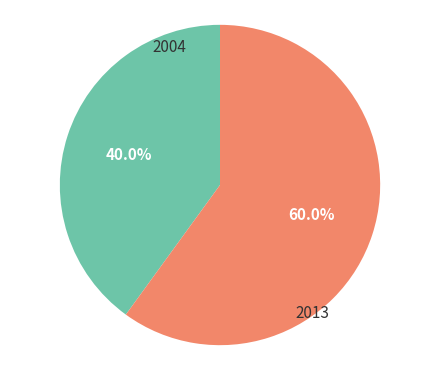

Does any single category account for the majority?

Yes